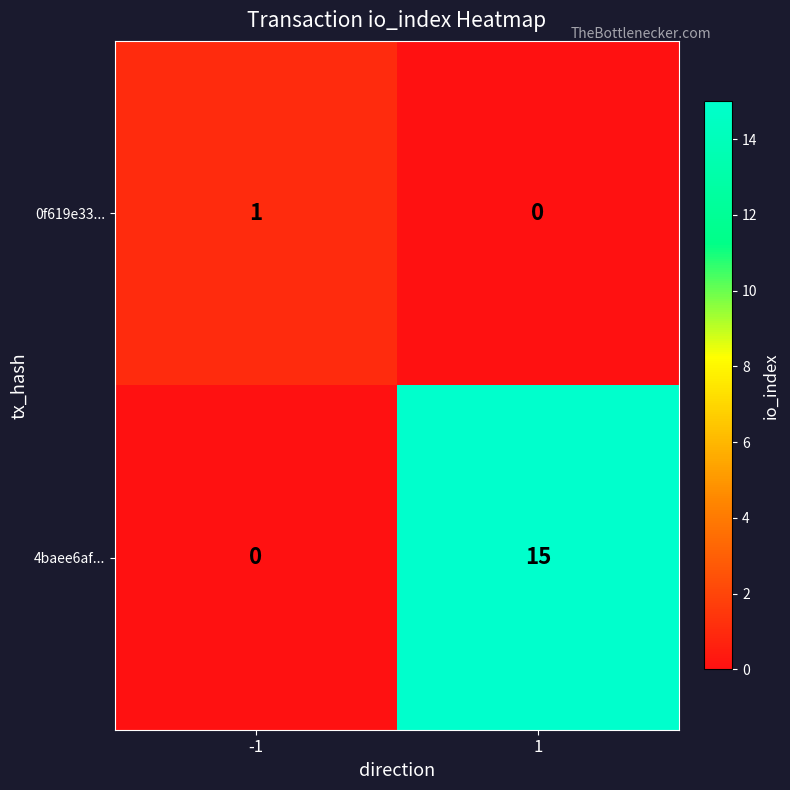

Is it true that 4baee6af... equals 0 at -1?

True